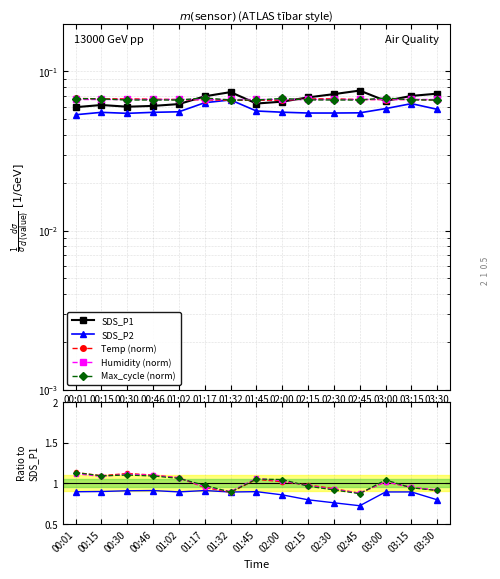

Is the value of Max_cycle at 02:30 greater than the value of Temp at 02:30?

No